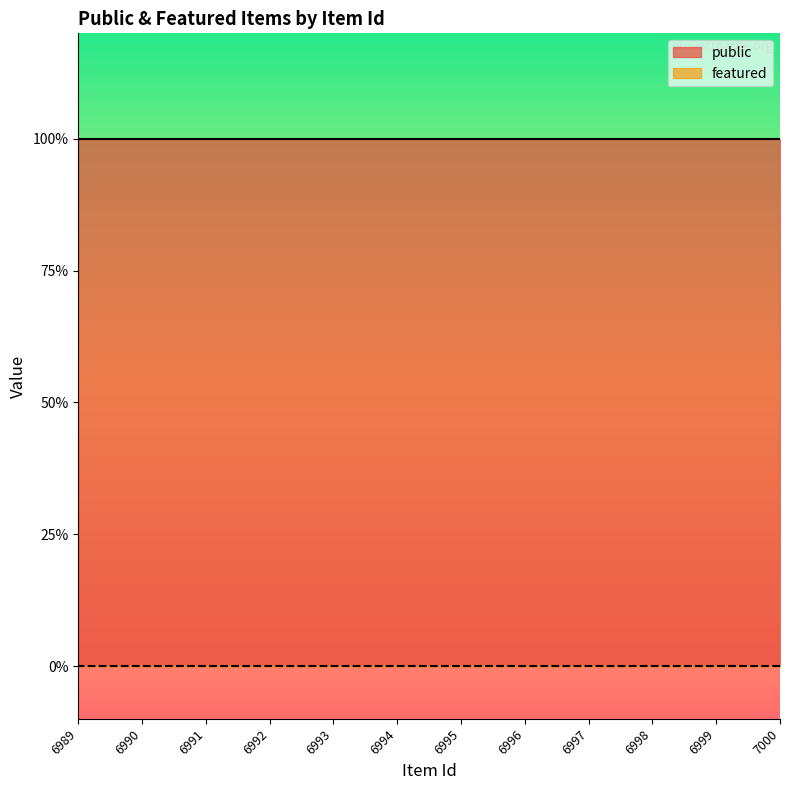

What is the spread (max minus min) of values at 6994?

1